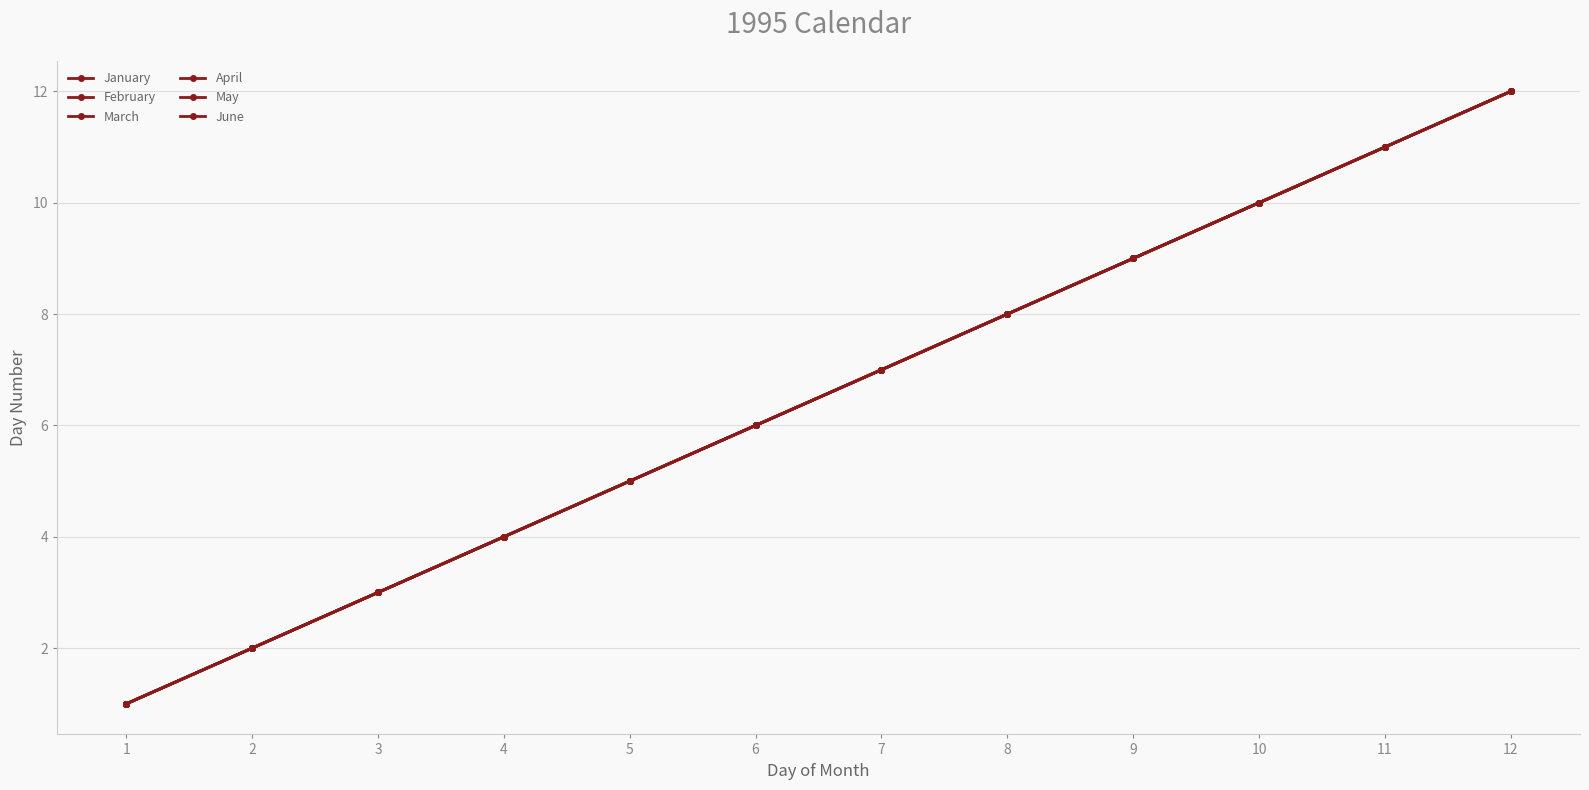

Does the chart have visible grid lines?

Yes